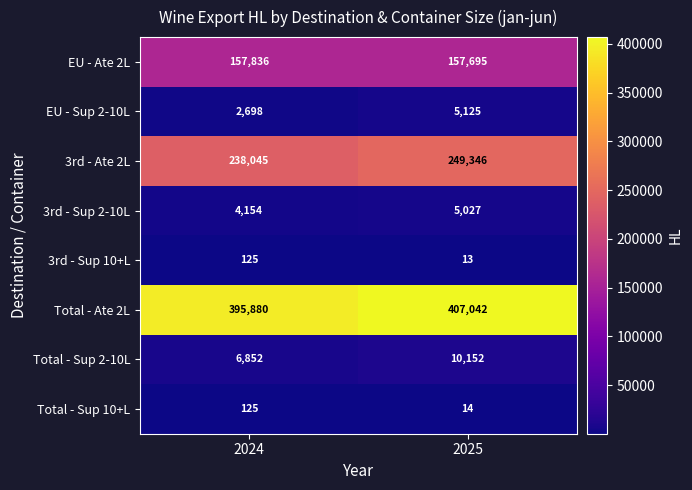

How many data points in Total - Ate 2L are less than 407042?

1